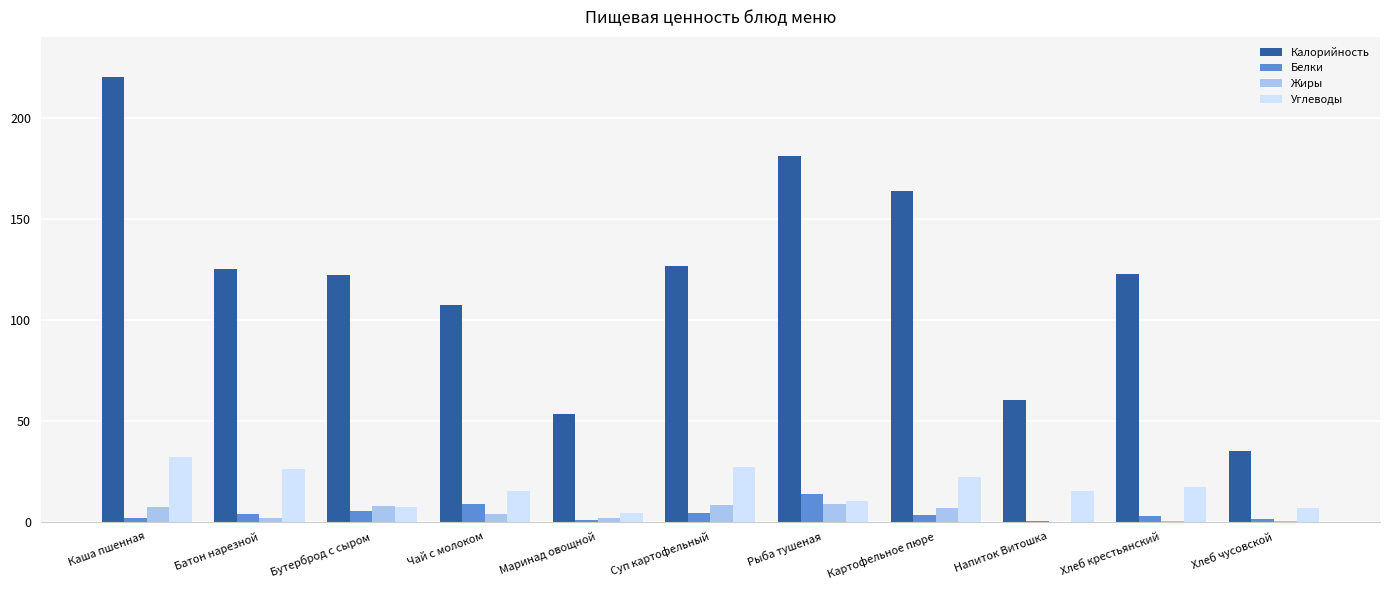

How many distinct data groups are displayed?

4